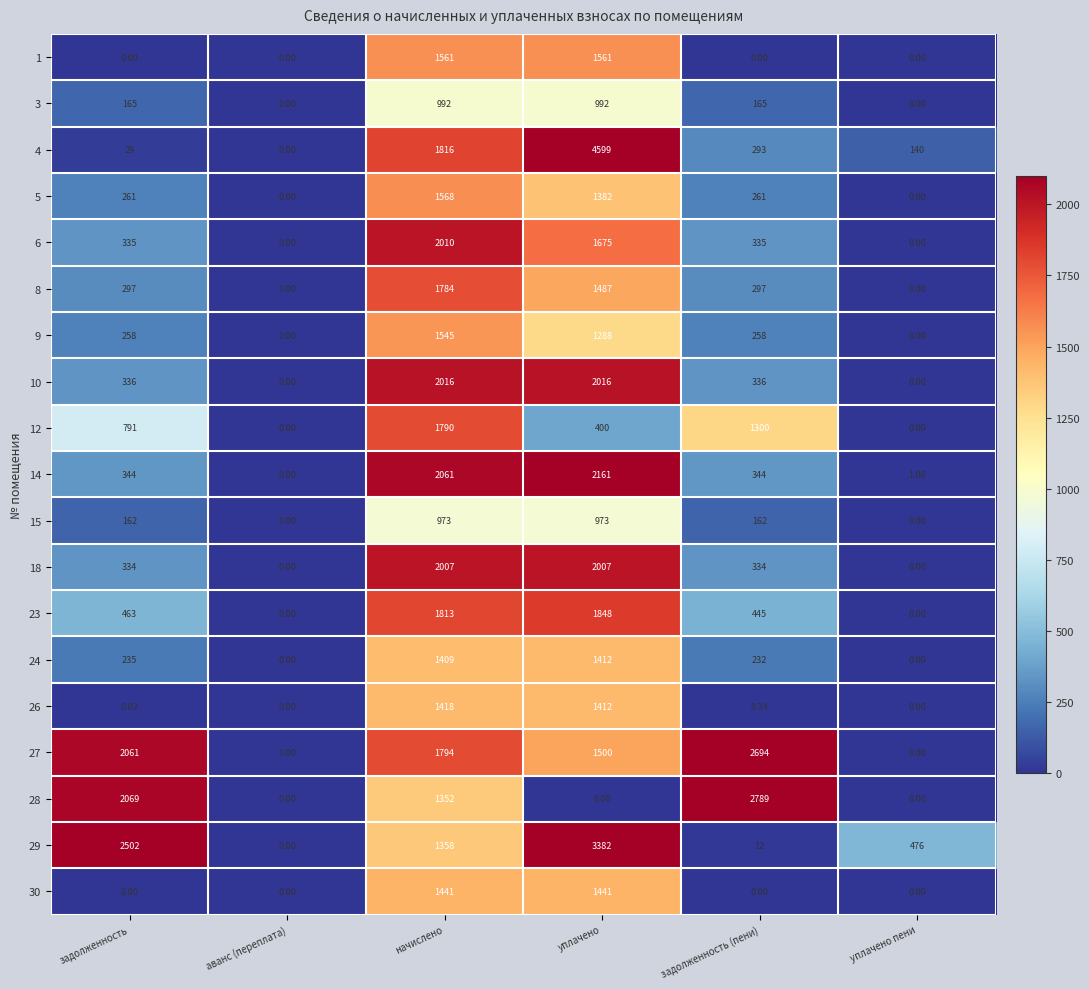

At which label does 12 reach its peak?

начислено